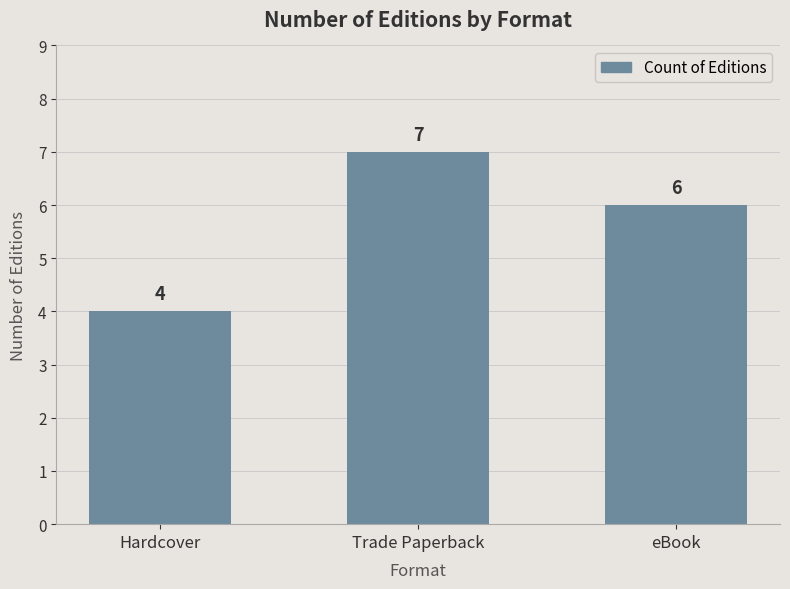

Where does the data first go above 6?

Trade Paperback